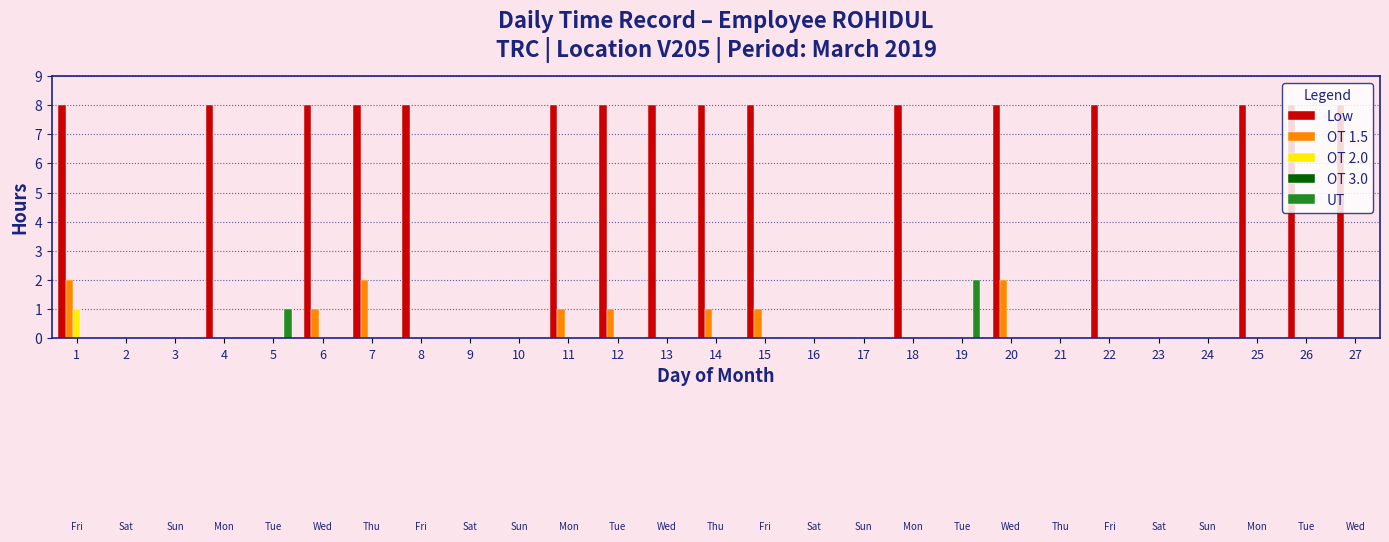

What is the sum of all Low values?

128